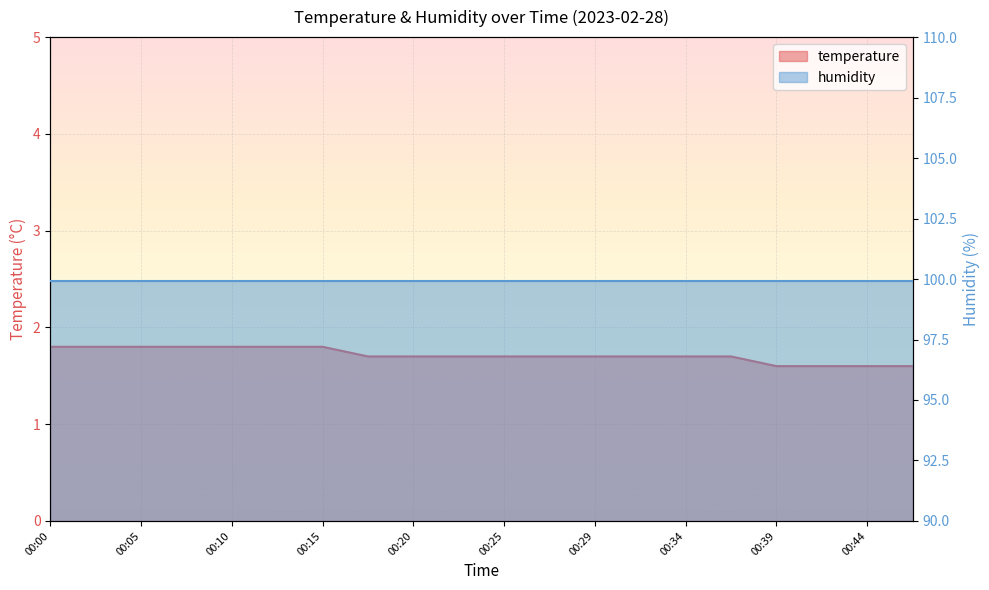

List the labels in order of value, smallest first.

00:39, 00:42, 00:44, 00:47, 00:17, 00:20, 00:22, 00:25, 00:27, 00:29, 00:32, 00:34, 00:37, 00:00, 00:02, 00:05, 00:07, 00:10, 00:12, 00:15